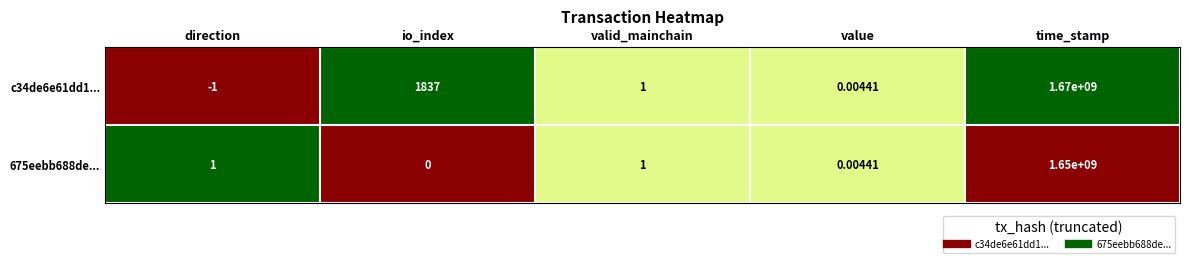

How many negative values does the c34de6e61dd1... series have?

1